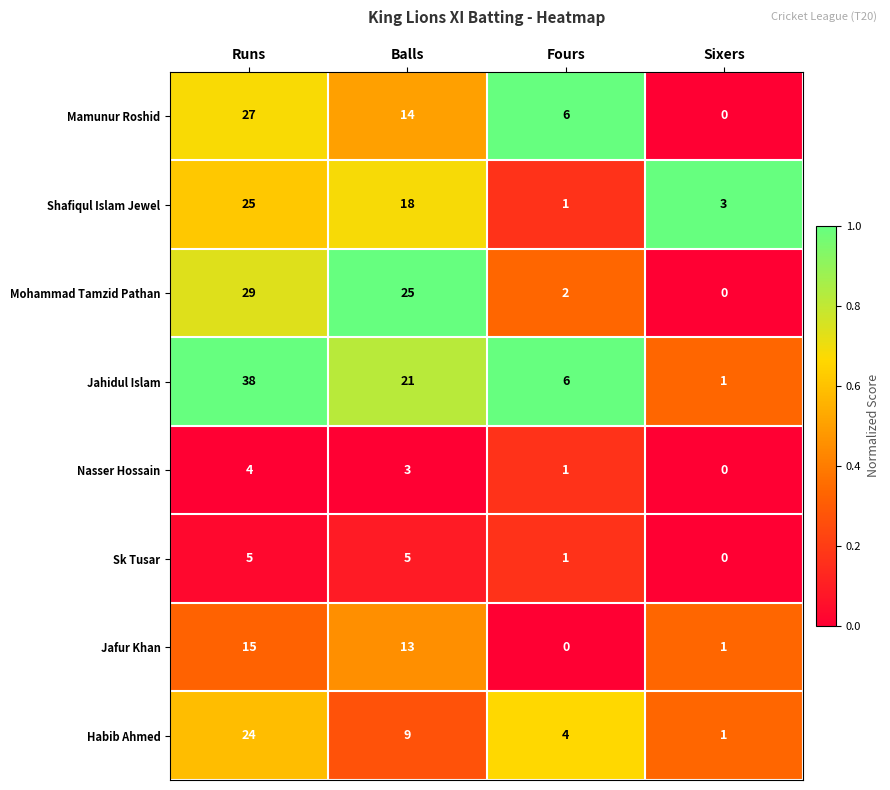

What is the difference between the second highest and minimum values in the Mamunur Roshid series?

14